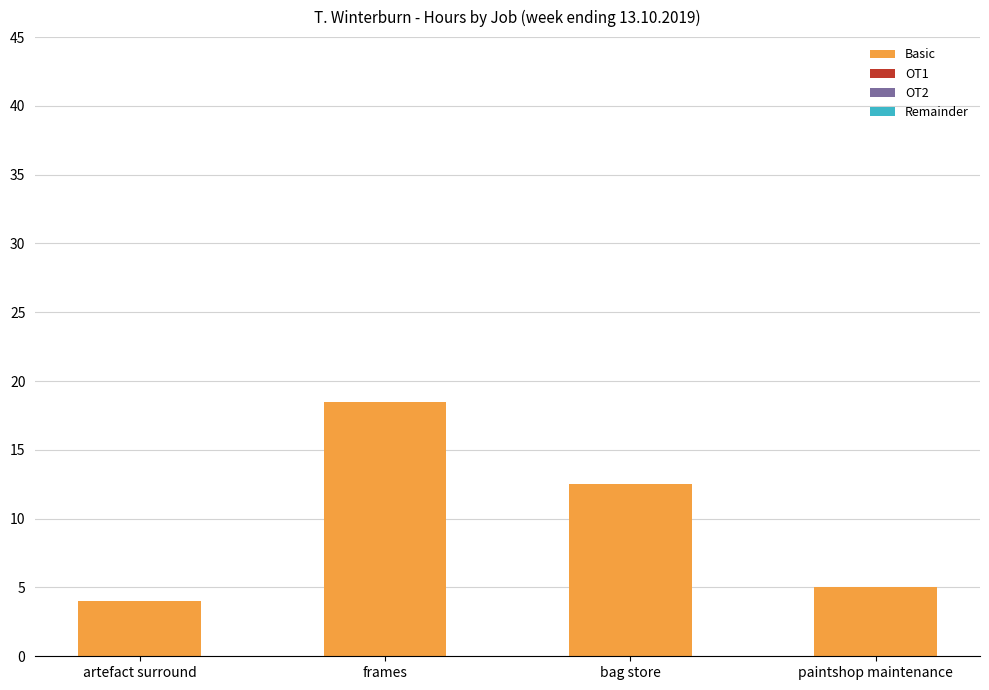

Reading left to right, extract all data points from this chart.

artefact surround=4.0	frames=18.5	bag store=12.5	paintshop maintenance=5.0